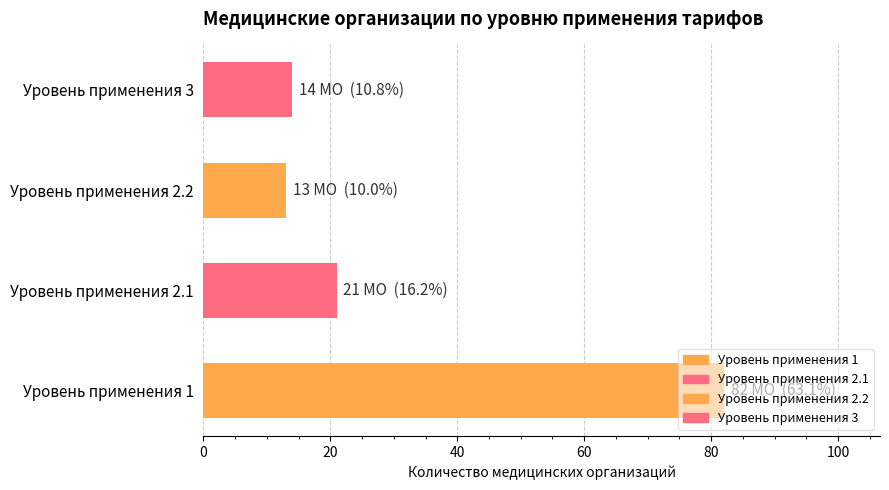

What is the difference between the maximum and second lowest values?

68